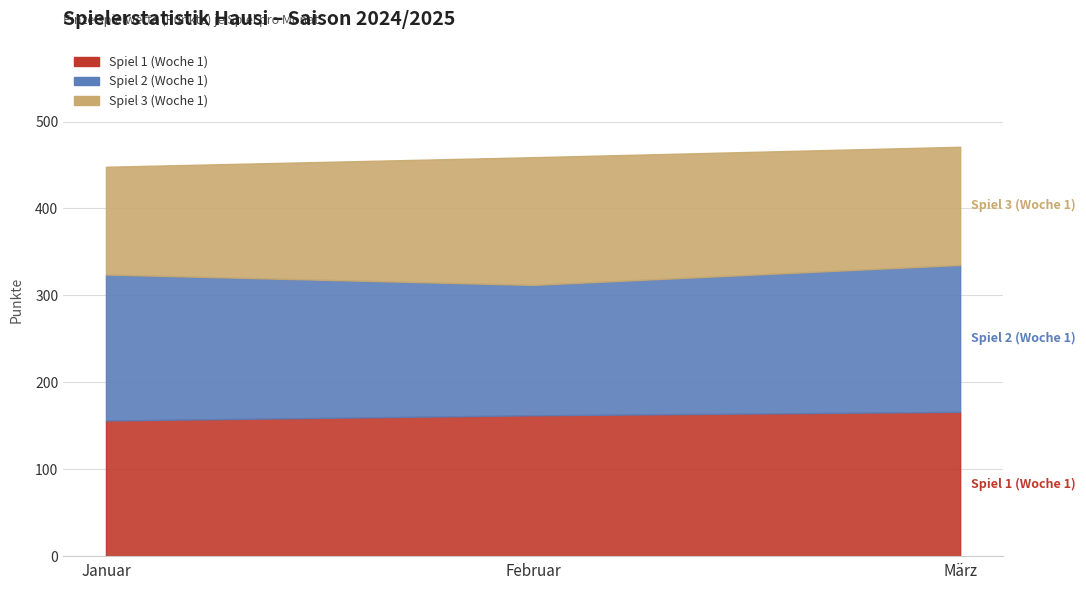

At which label is Spiel 2 (Woche 1) closest to 159?

Januar